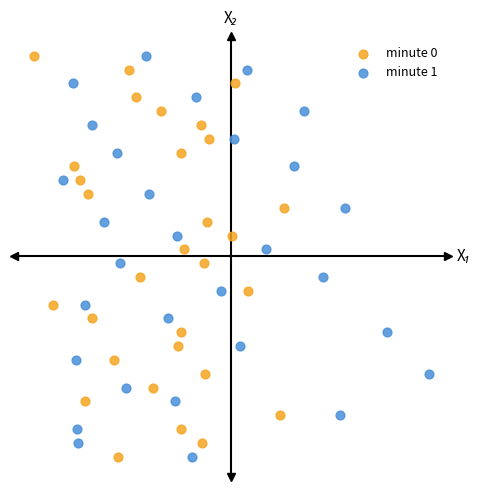

What are all the series names shown in the legend?

minute 0, minute 1